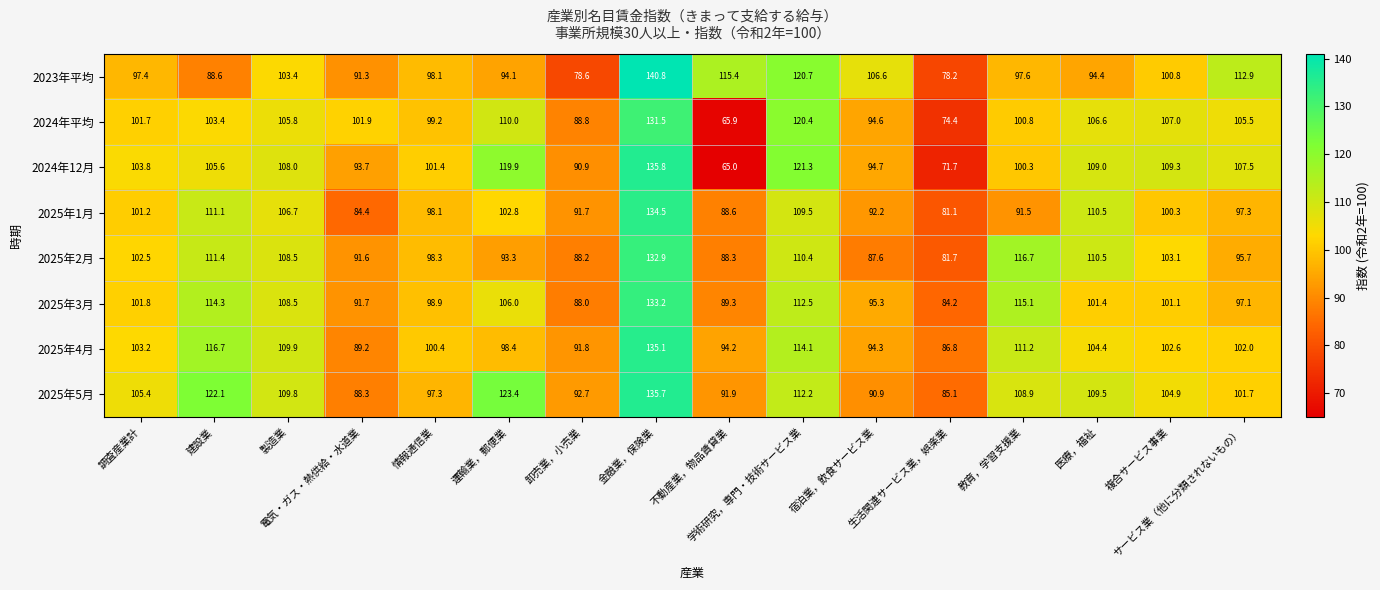

At which category is the sum across all series the highest?

金融業，保険業